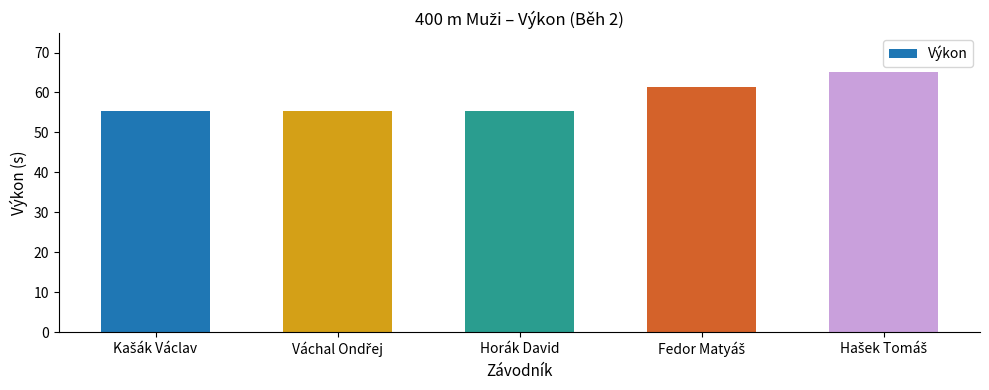

What is the value of the 4th bar from the left?

61.3